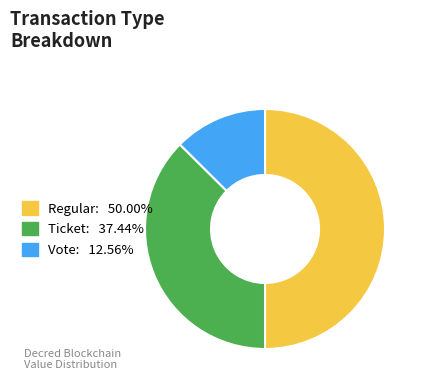

Is the sum of Regular and Vote greater than half?

Yes